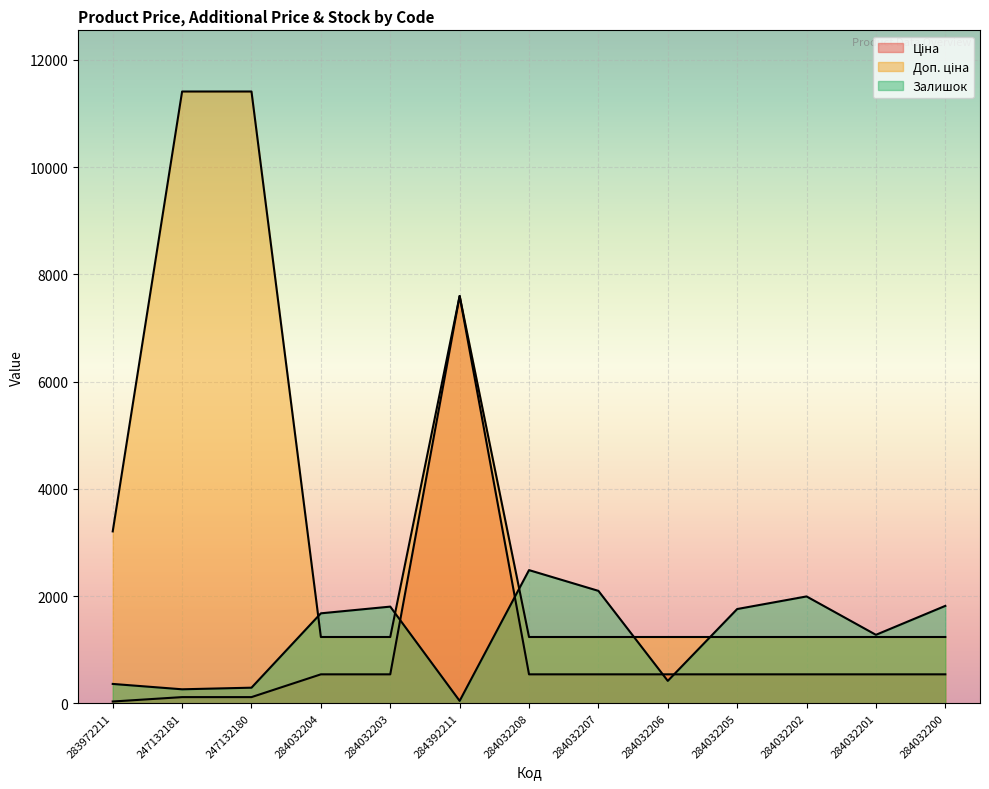

What is the value of the Ціна point at the 9th from the left?

539.0